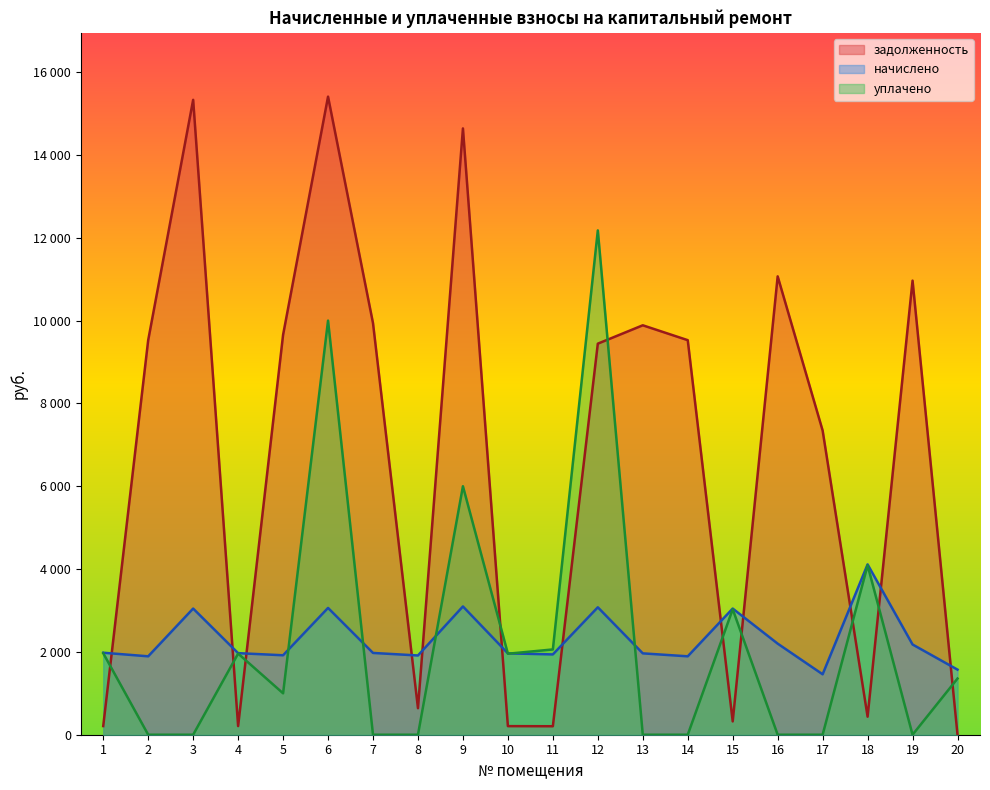

Which series has the largest total across all categories?

задолженность